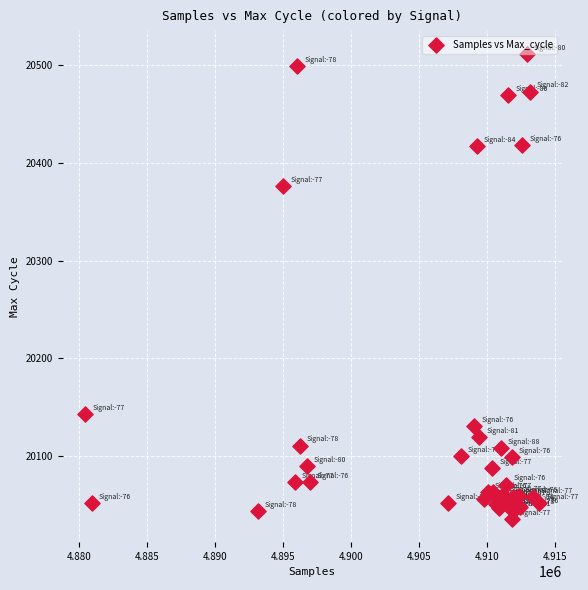

What Y value in the scatter plot is closest to 20273?

20376